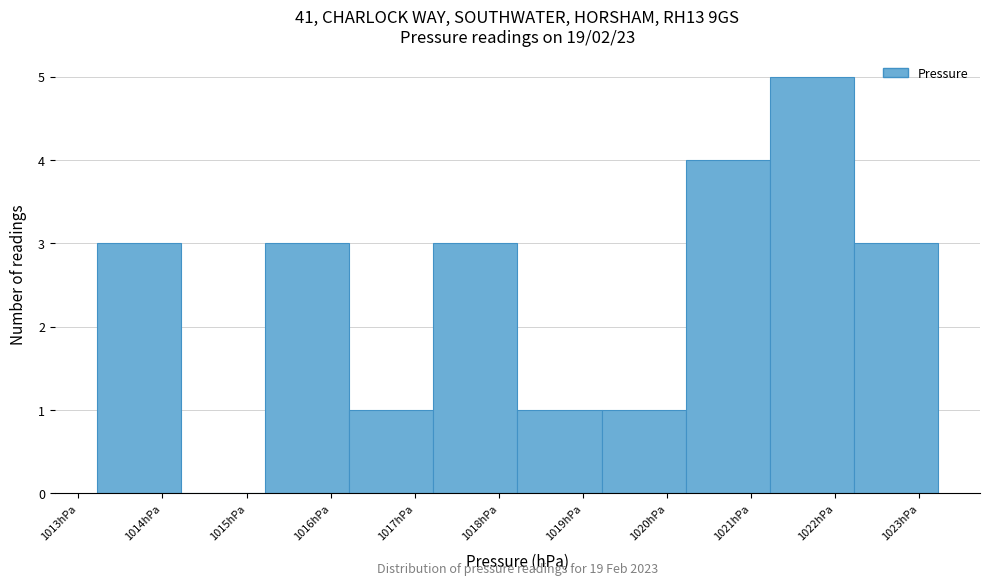

Over which range of the x-axis is the bar tallest?

1021.22 to 1022.22